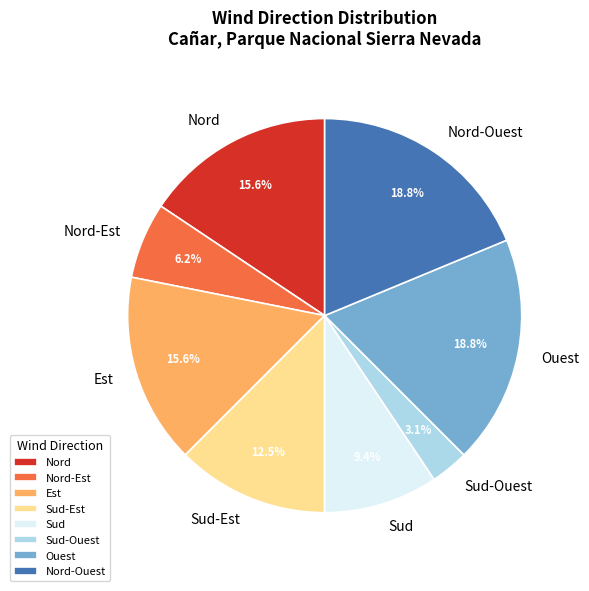

Is there a majority slice in this chart?

No